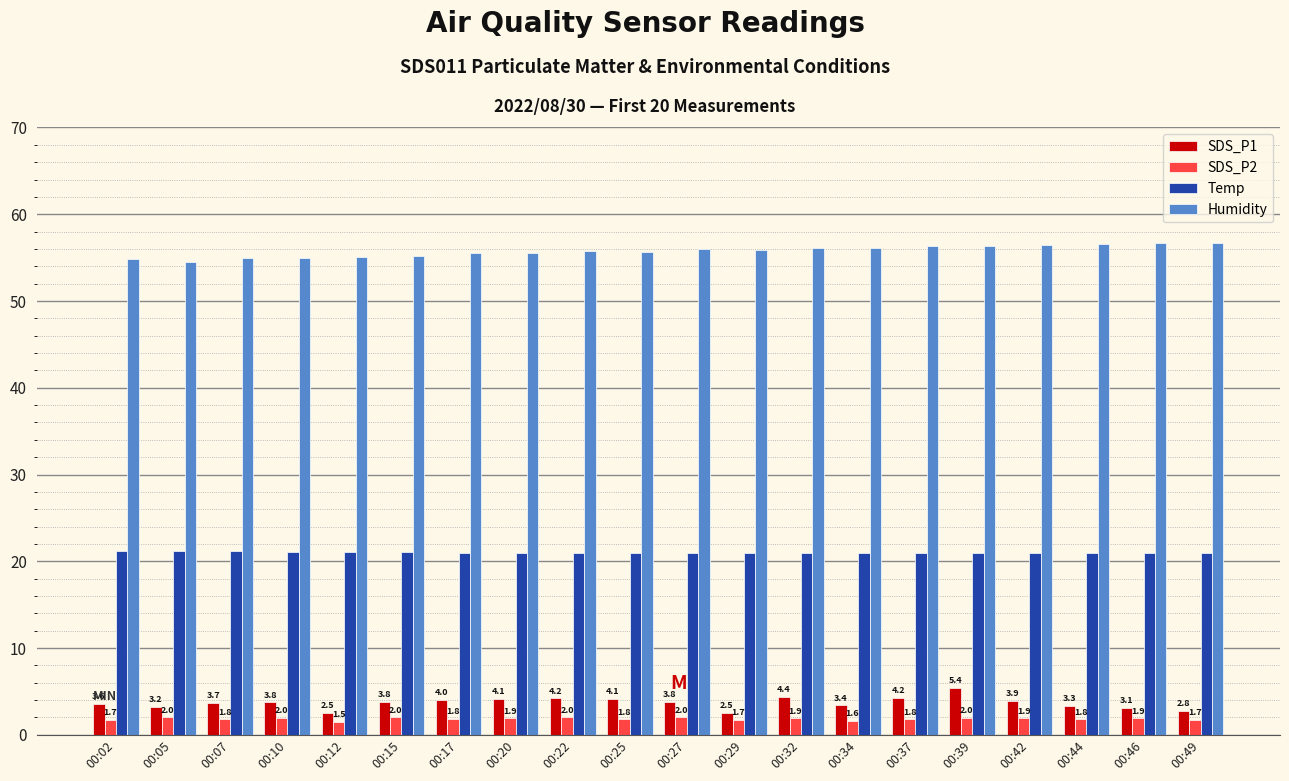

The Temp series shows 10.9 at 00:42. True or false?

False